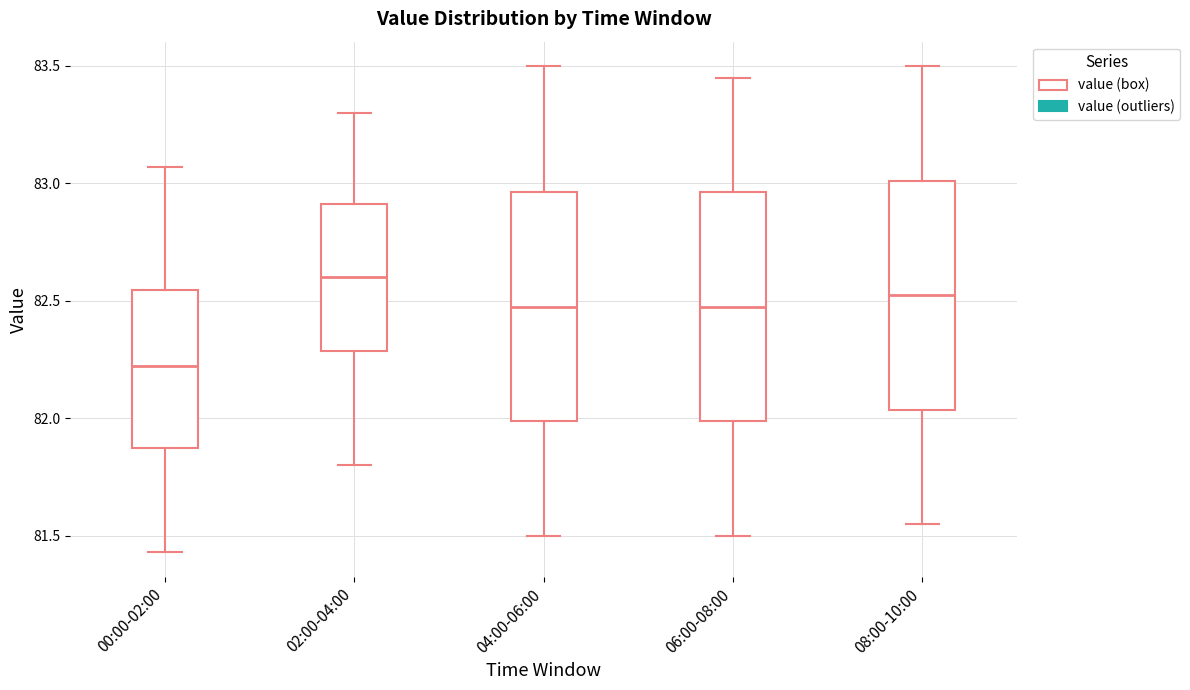

Reading left to right, transcribe this box plot: for each box, give where its median line is, the range the box spans, and where its two whiskers end, as read against the y-axis. The values are not printed on the chart, so give them approximately, as read against the axis.

00:00-02:00: median 82.25, box 81.85 to 82.55, whiskers 81.45 to 83.05
02:00-04:00: median 82.60, box 82.30 to 82.90, whiskers 81.80 to 83.30
04:00-06:00: median 82.50, box 82.00 to 82.95, whiskers 81.50 to 83.50
06:00-08:00: median 82.50, box 82.00 to 82.95, whiskers 81.50 to 83.45
08:00-10:00: median 82.55, box 82.05 to 83.00, whiskers 81.55 to 83.50